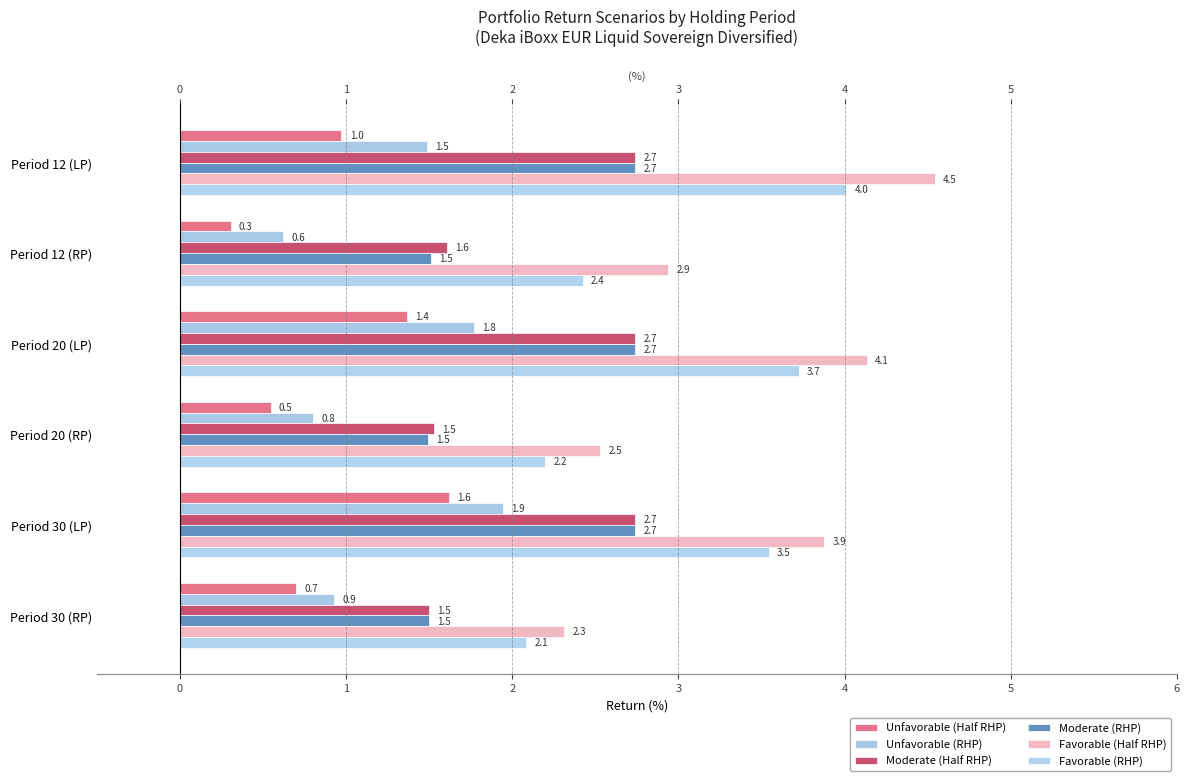

True or false: Favorable (Half RHP) has a value of 0.6 at Period 20 (RP).

False